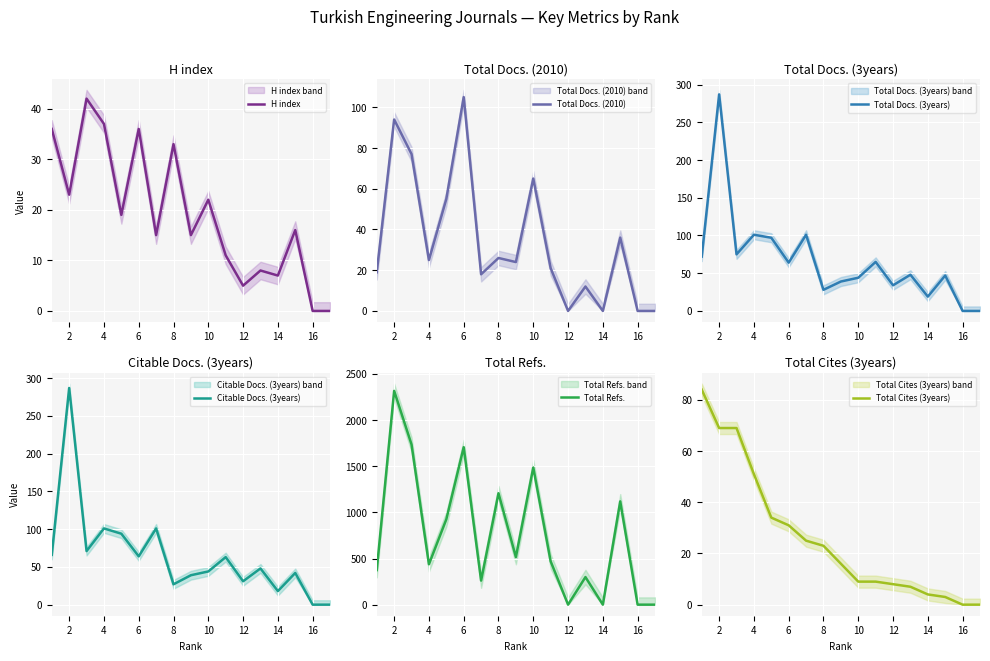

What is the sum of all Total Docs. (3years) values?

1121